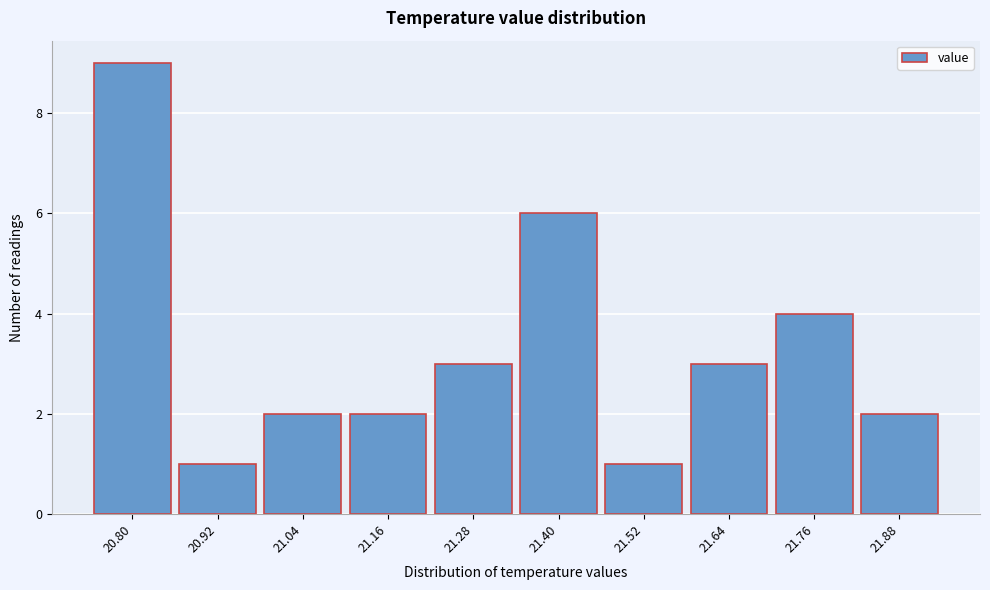

Reading left to right, extract all data points from this chart.

20.80=9	20.92=1	21.04=2	21.16=2	21.28=3	21.40=6	21.52=1	21.64=3	21.76=4	21.88=2